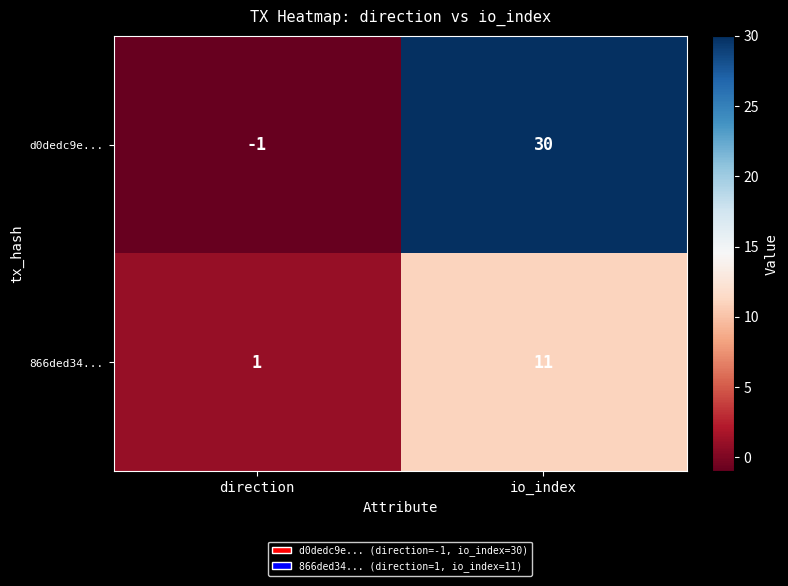

At which label is d0dedc9e... closest to 14?

direction